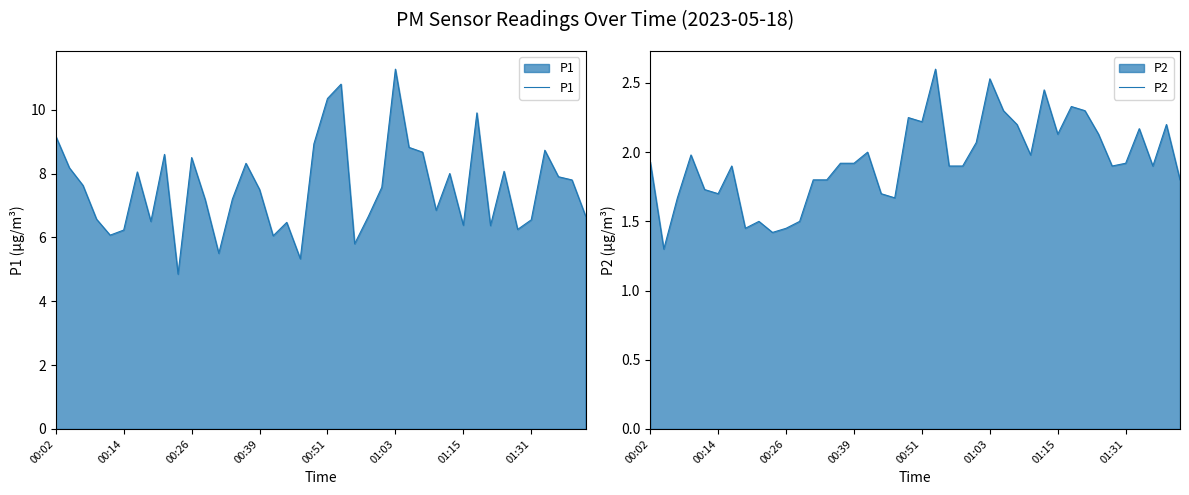

Where does the P1 series first go above 7?

00:02